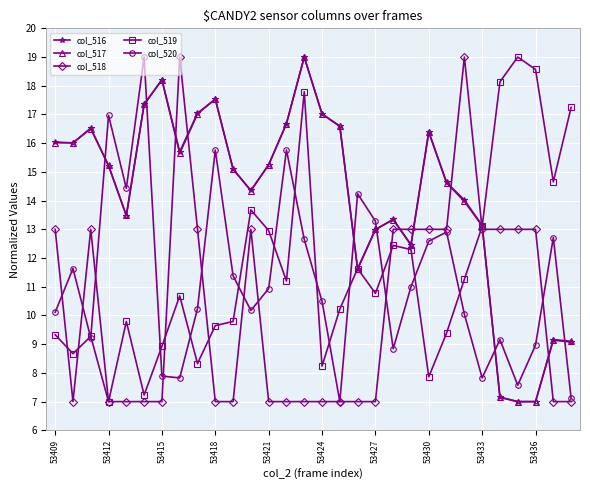

What is the maximum value for col_518?

19.0